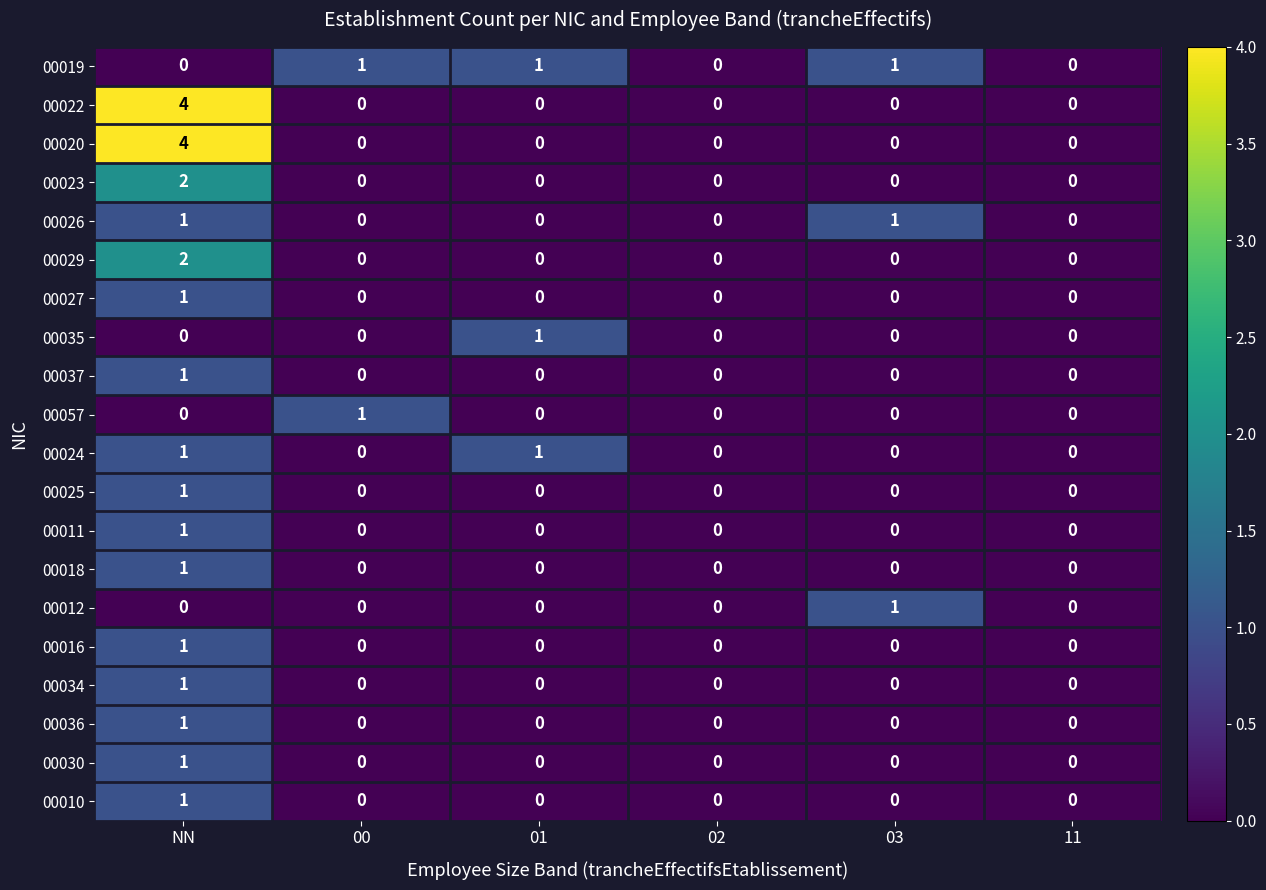

Is it true that 00036 equals 0 at 00?

True